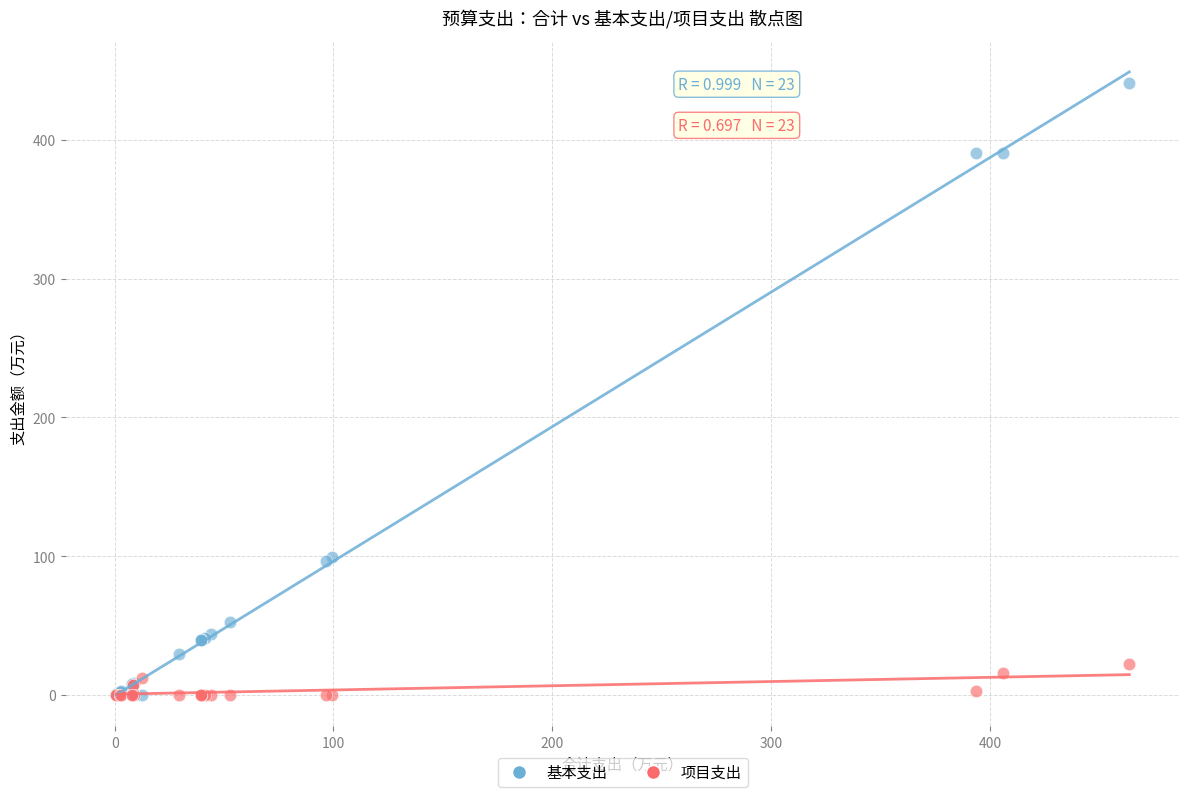

What are all the series names shown in the legend?

基本支出, 项目支出